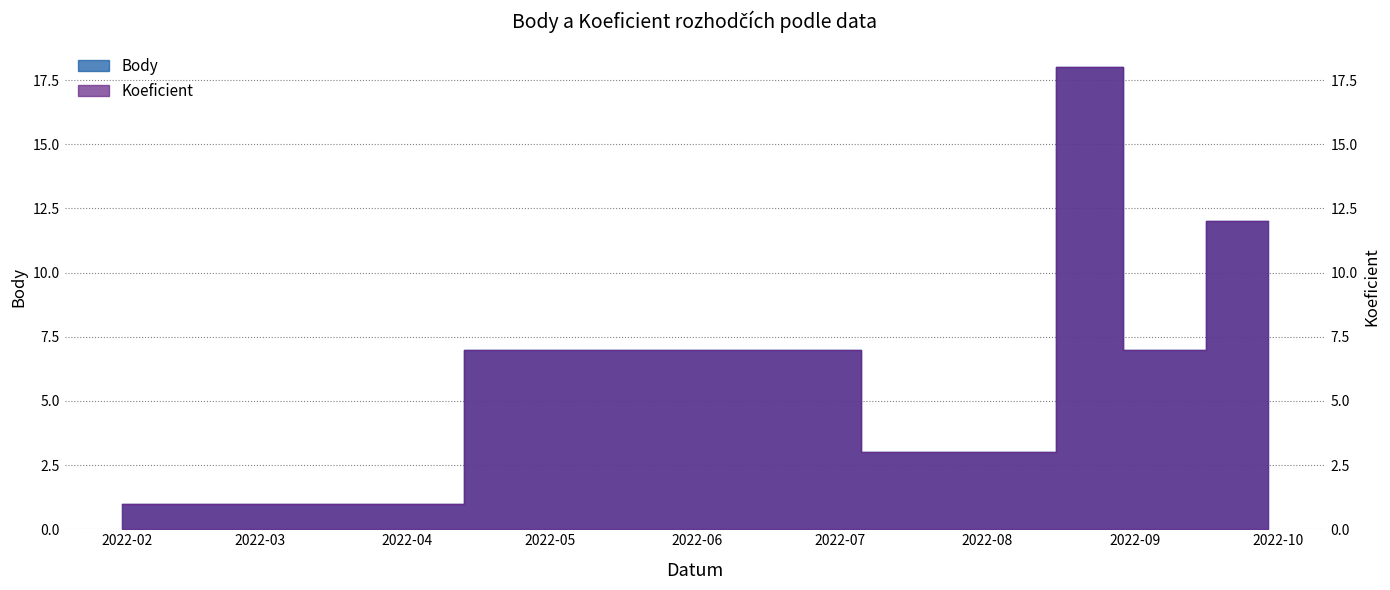

True or false: Koeficient and Body cross at least once.

False